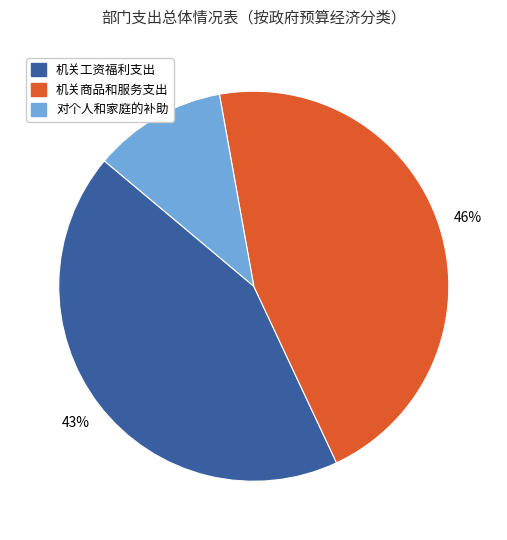

To the nearest percent, what is the combined percentage of 对个人和家庭的补助 and 机关商品和服务支出?

57%